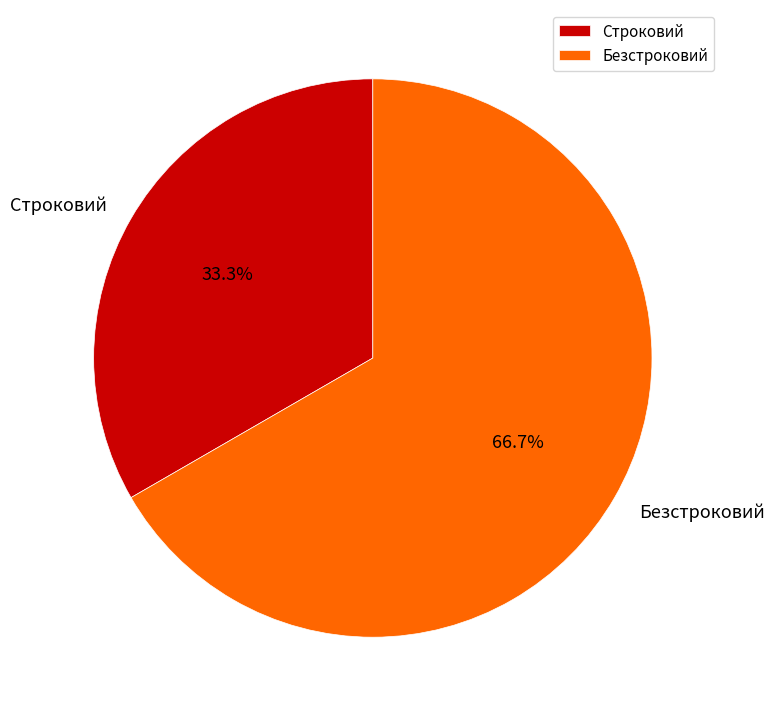

To the nearest percent, what is the combined percentage of Строковий and Безстроковий?

100%